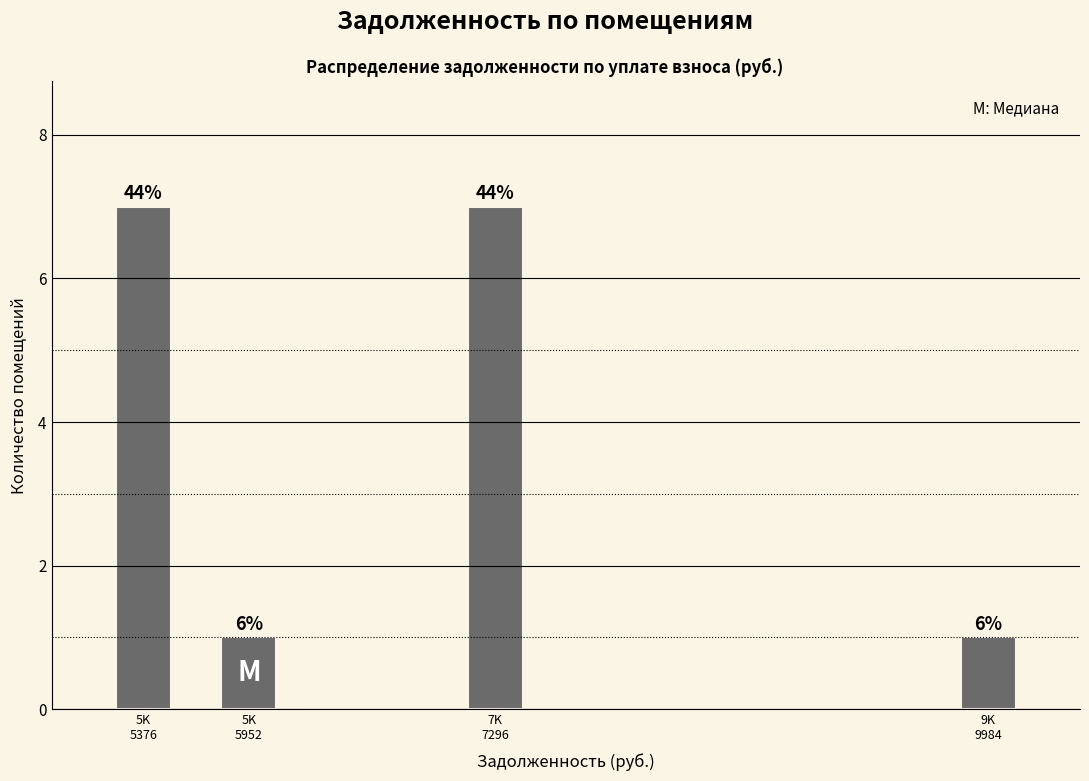

Does the chart contain any negative values?

No